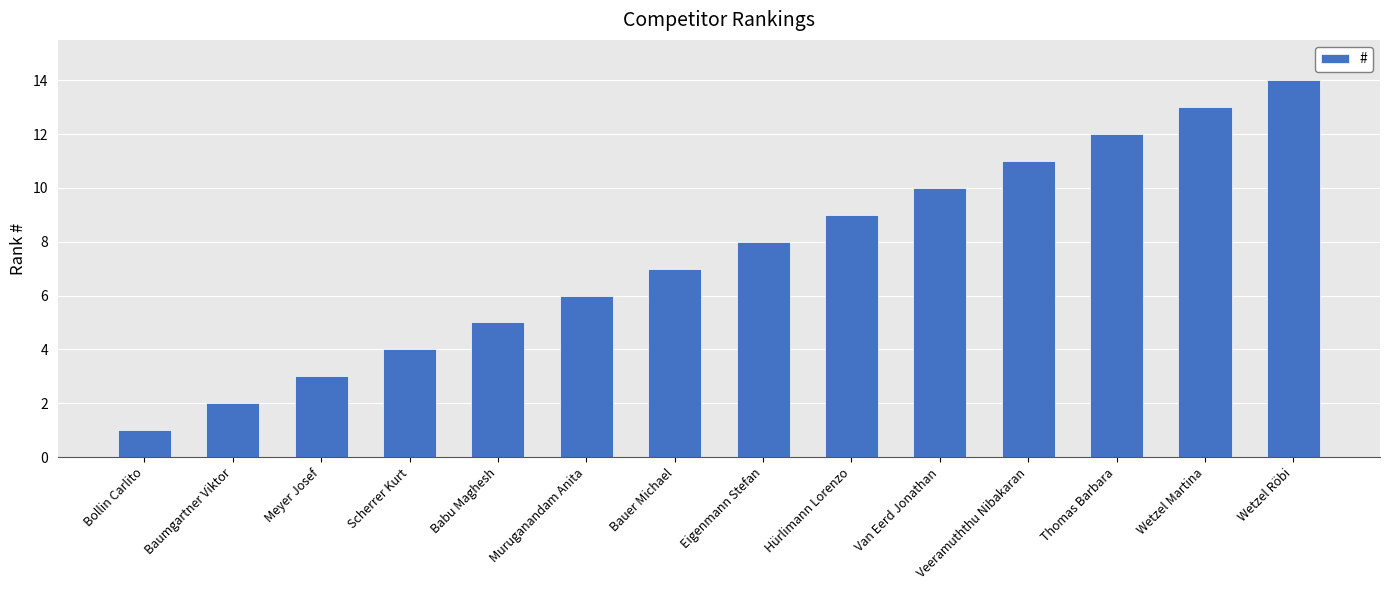

At which label is the value closest to 7?

Bauer Michael